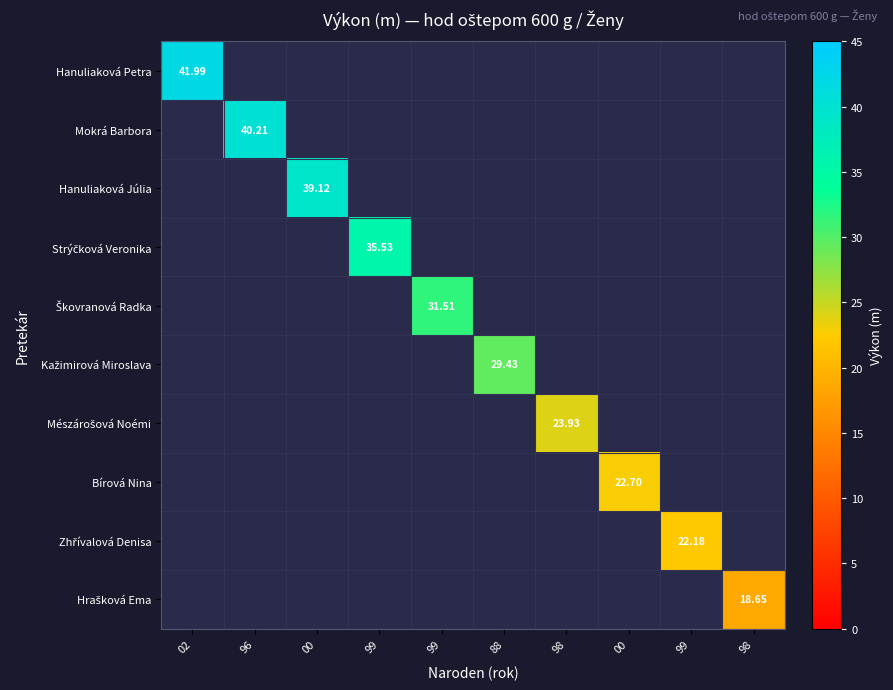

What is the maximum value shown in the chart?

42.0